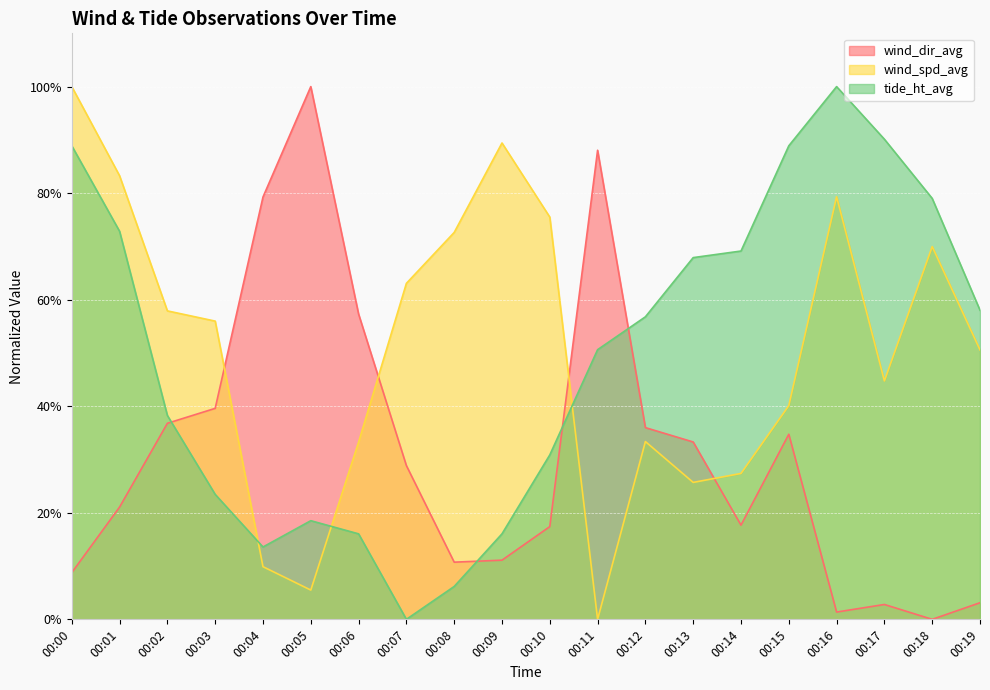

True or false: wind_dir_avg and tide_ht_avg intersect in this chart.

True